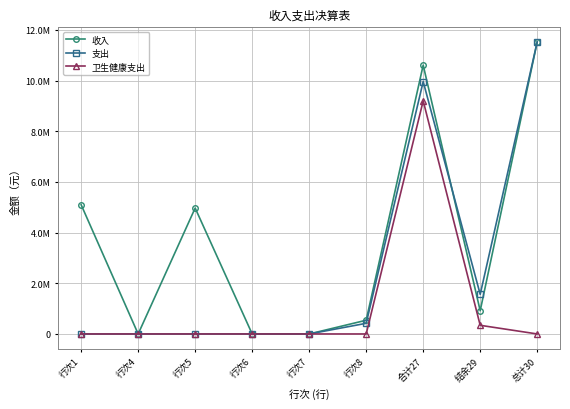

What are all the series names shown in the legend?

收入, 支出, 卫生健康支出